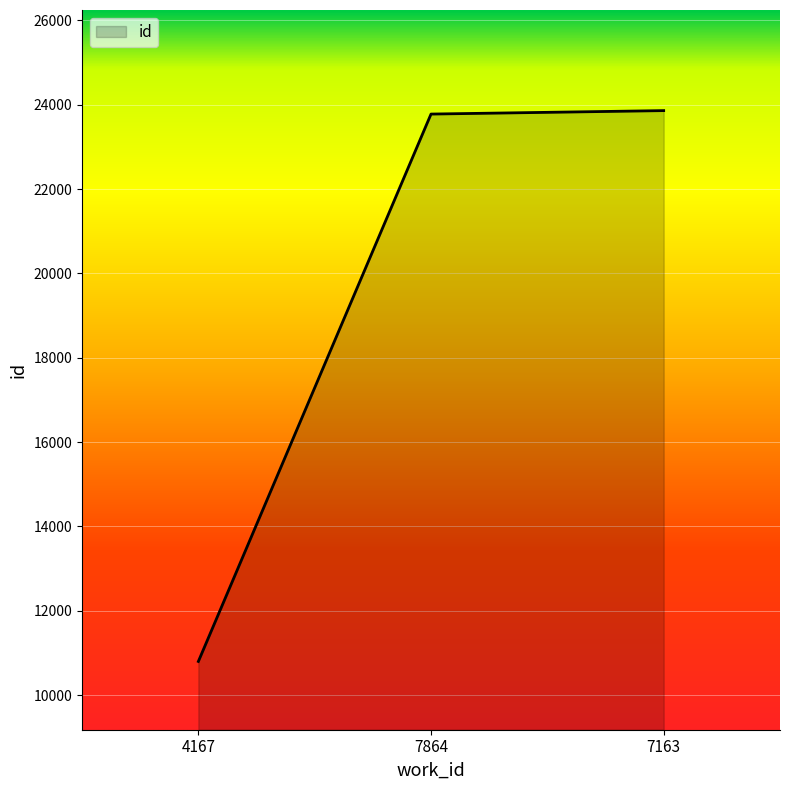

Reading left to right, extract all data points from this chart.

4167=10797	7864=23778	7163=23860